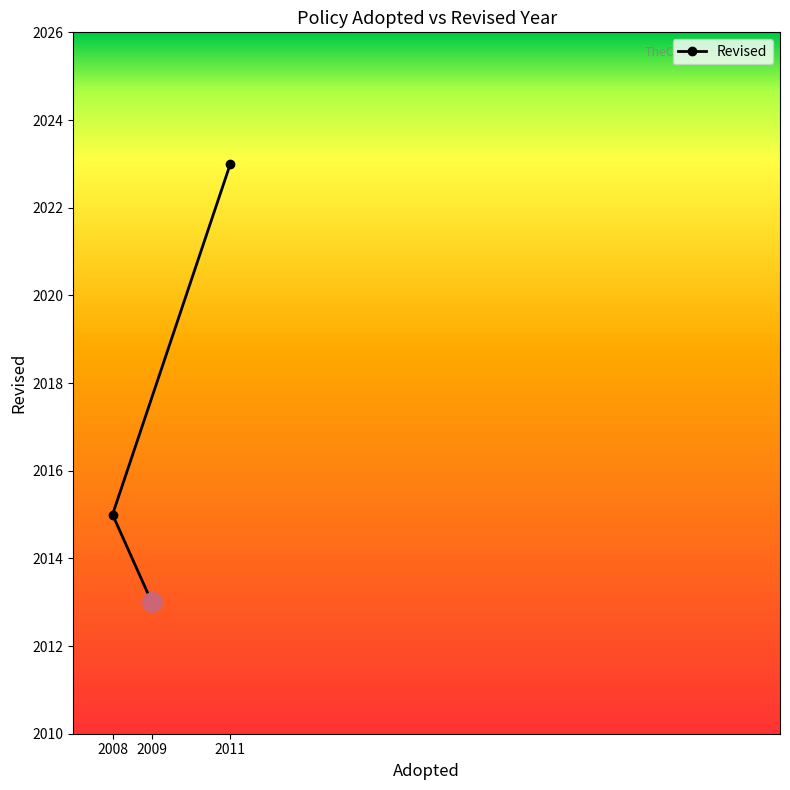

Count the number of categories in the chart.

3